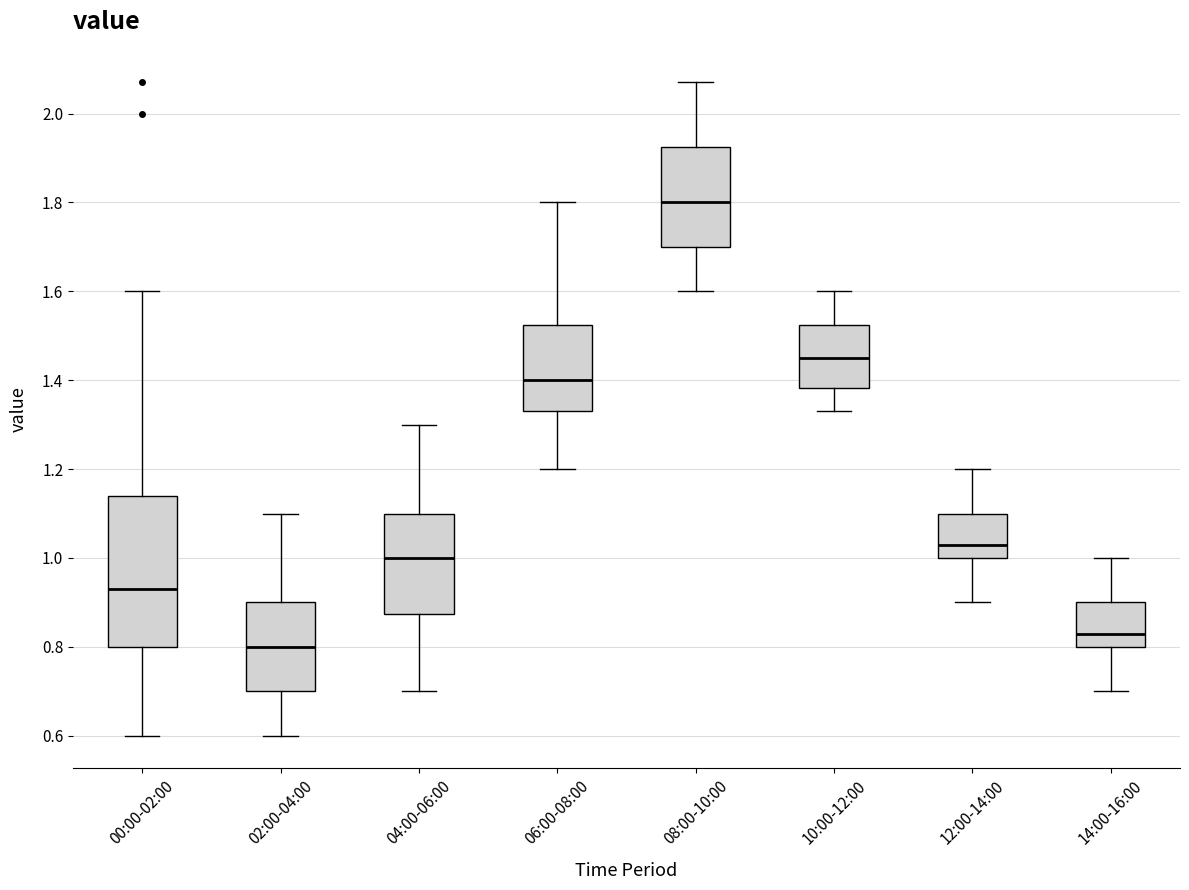

Reading left to right, read every box against the y-axis: the position of its median line, the range the box covers, and the ends of its whiskers. The values are not printed on the chart, so give them approximately, as read against the axis.

00:00-02:00: median 0.94, box 0.80 to 1.14, whiskers 0.60 to 1.60
02:00-04:00: median 0.80, box 0.70 to 0.90, whiskers 0.60 to 1.10
04:00-06:00: median 1.00, box 0.88 to 1.10, whiskers 0.70 to 1.30
06:00-08:00: median 1.40, box 1.34 to 1.52, whiskers 1.20 to 1.80
08:00-10:00: median 1.80, box 1.70 to 1.92, whiskers 1.60 to 2.08
10:00-12:00: median 1.46, box 1.38 to 1.52, whiskers 1.34 to 1.60
12:00-14:00: median 1.04, box 1.00 to 1.10, whiskers 0.90 to 1.20
14:00-16:00: median 0.84, box 0.80 to 0.90, whiskers 0.70 to 1.00